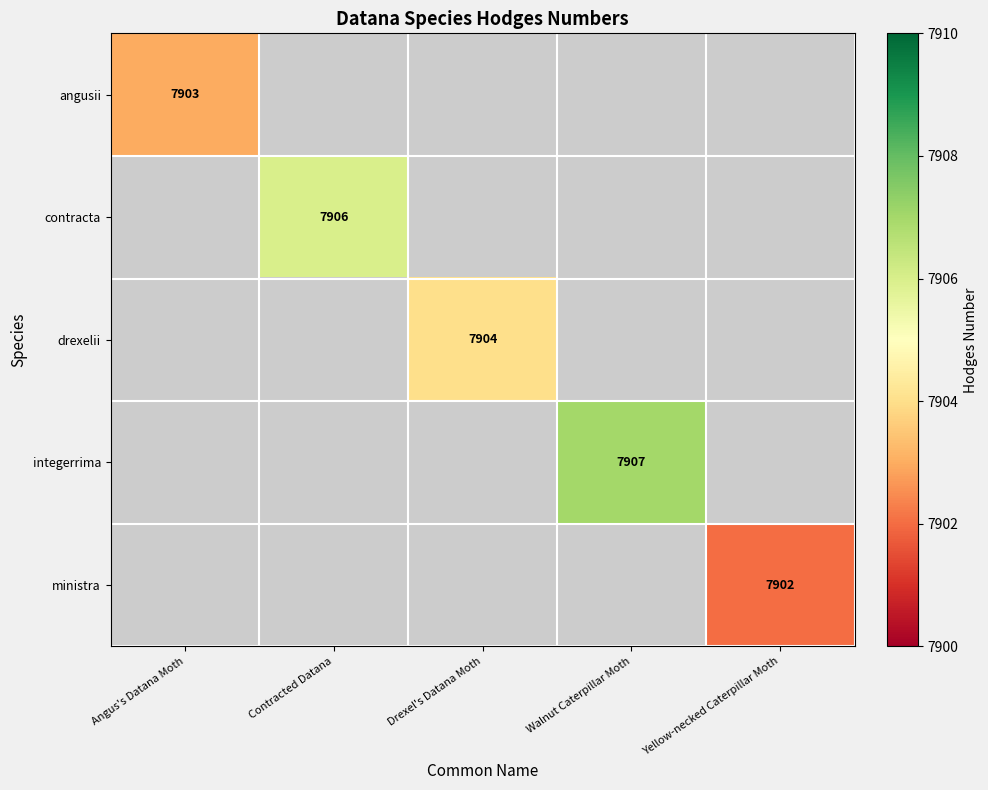

Is it true that contracta equals 7906 at Contracted Datana?

True